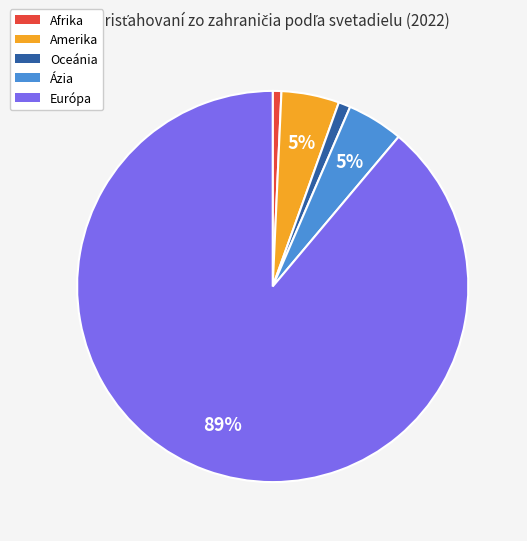

Which has a higher value, Európa or Oceánia?

Európa